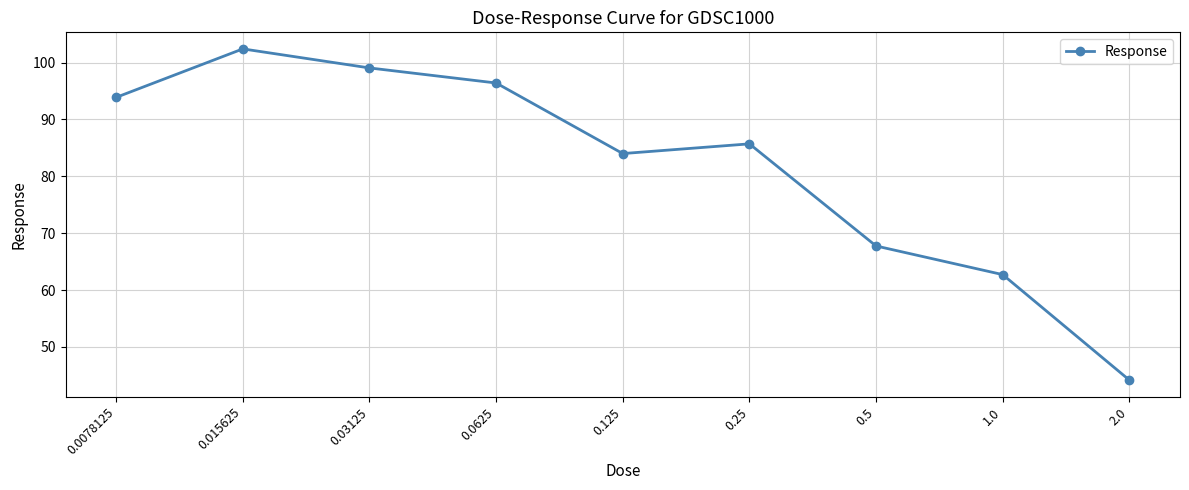

What is the smallest value displayed?

44.2